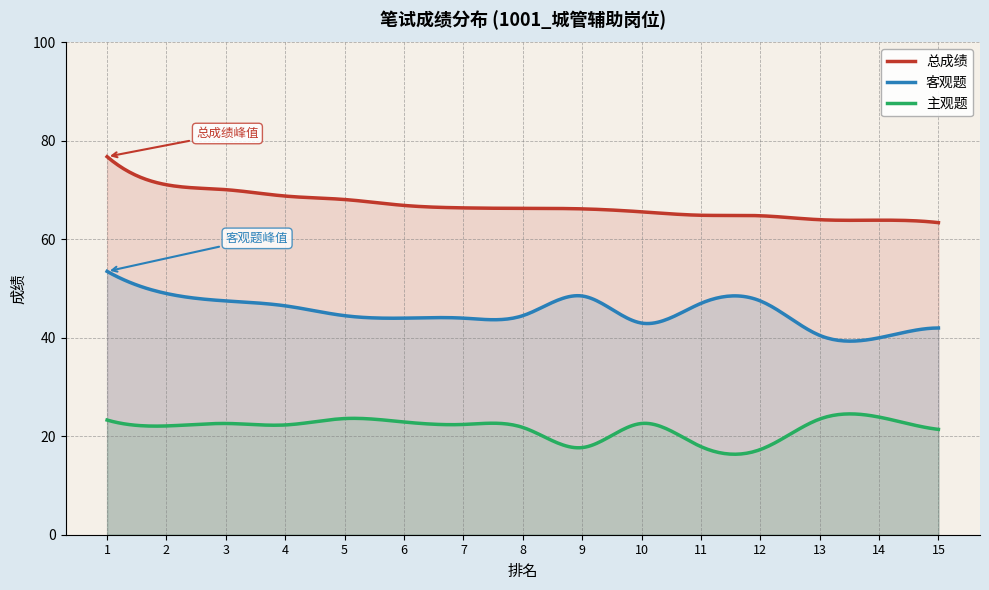

What is the difference between the 城管辅助岗位_主观题 values at 7 and 11?

4.5